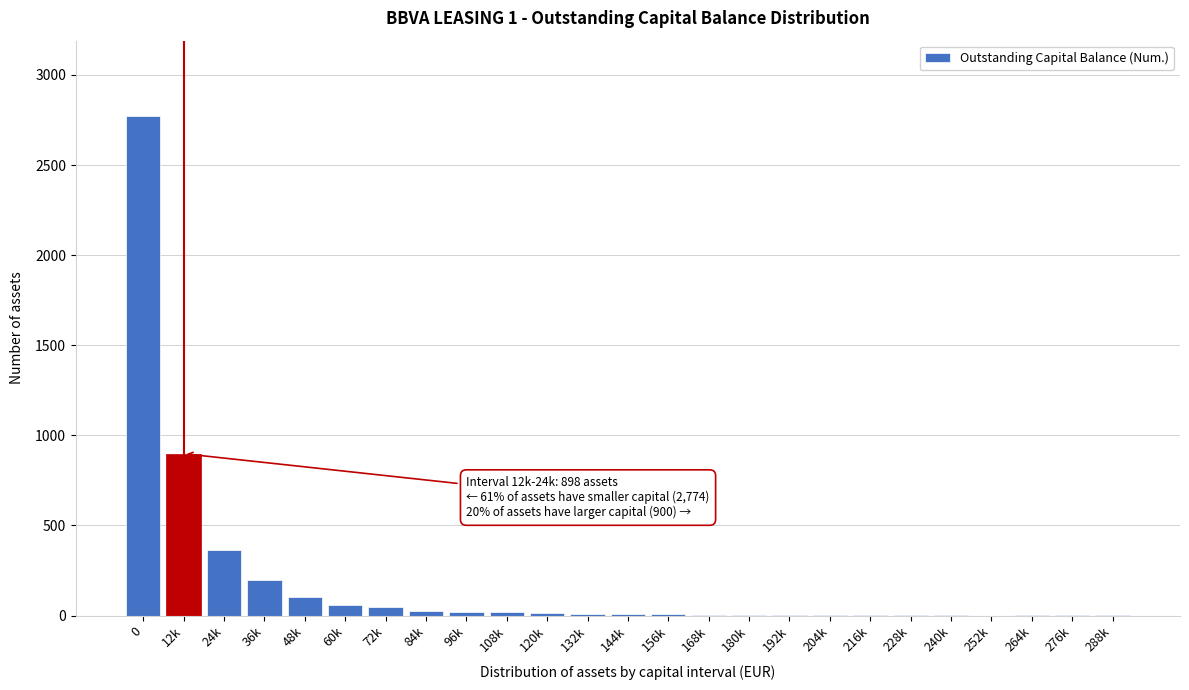

True or false: the data shows 2 at 228k.

True